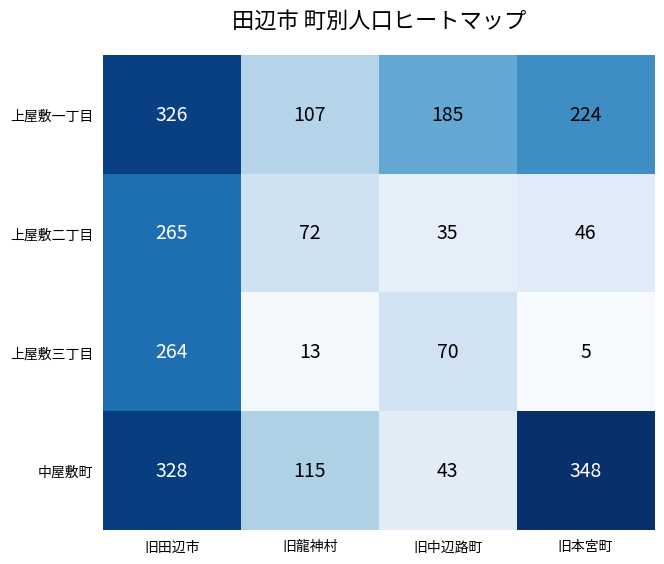

What is the sum of the 上屋敷一丁目 values at 旧田辺市 and 旧龍神村?

433